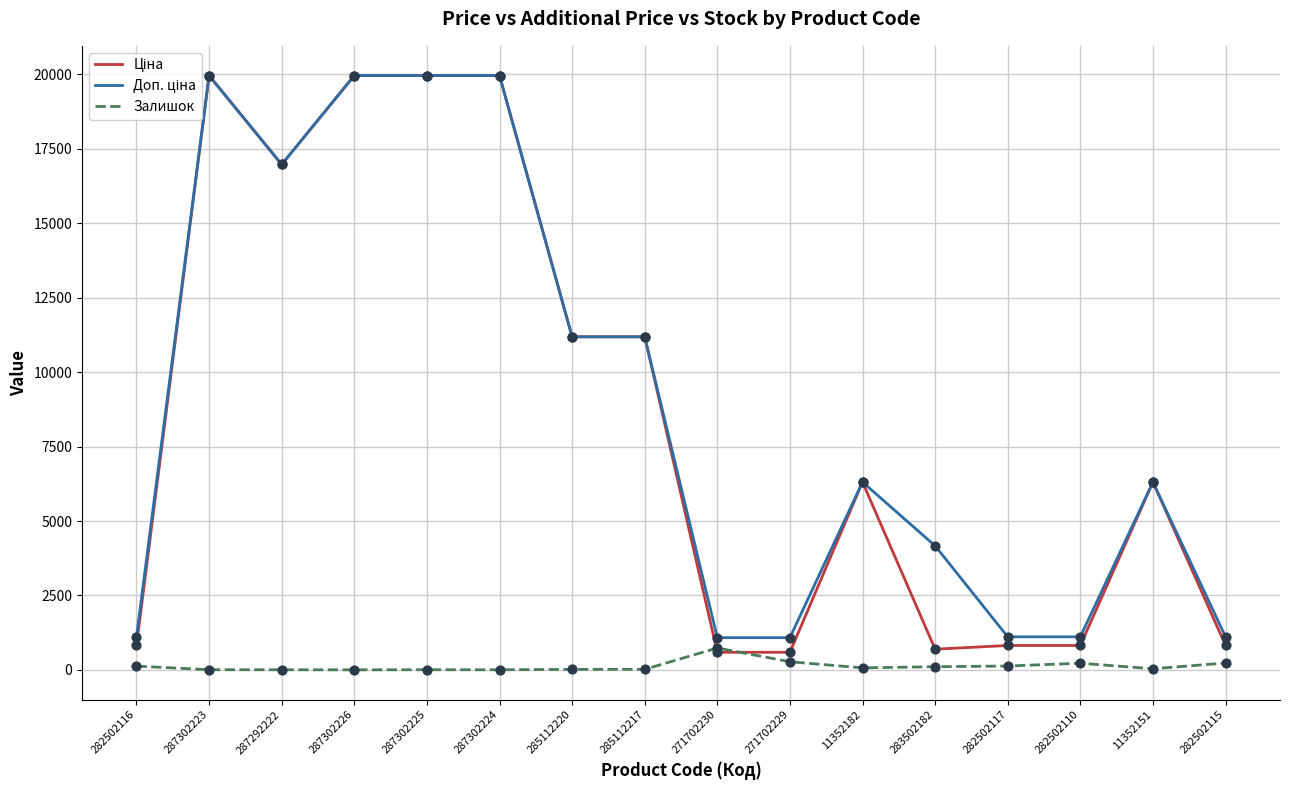

Is the value of Ціна at 271702229 greater than the value of Залишок at 287302225?

Yes